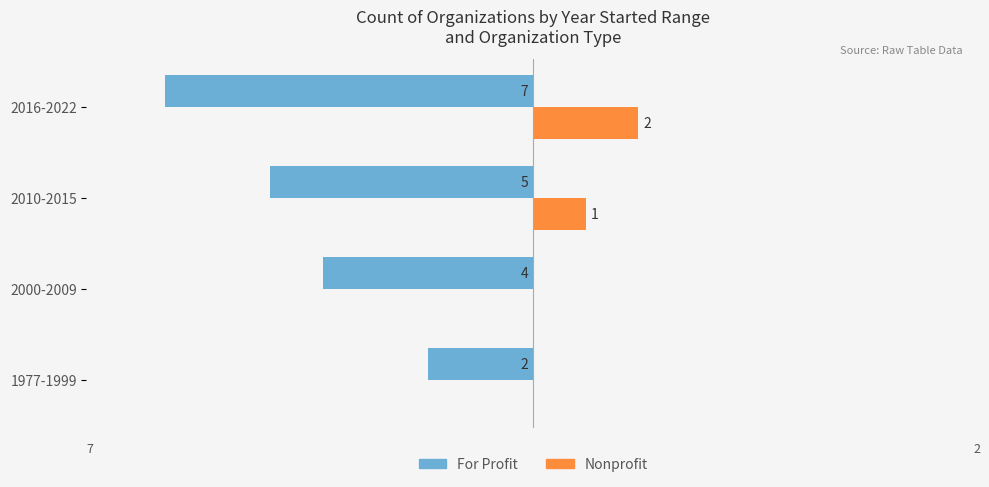

Which label corresponds to the largest value in the chart?

2016-2022